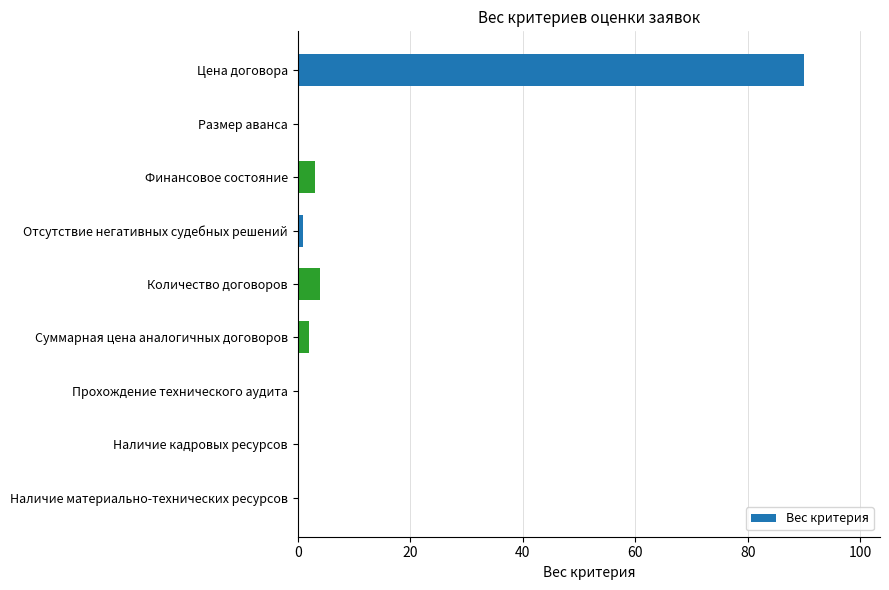

What is the sum of all values?

100